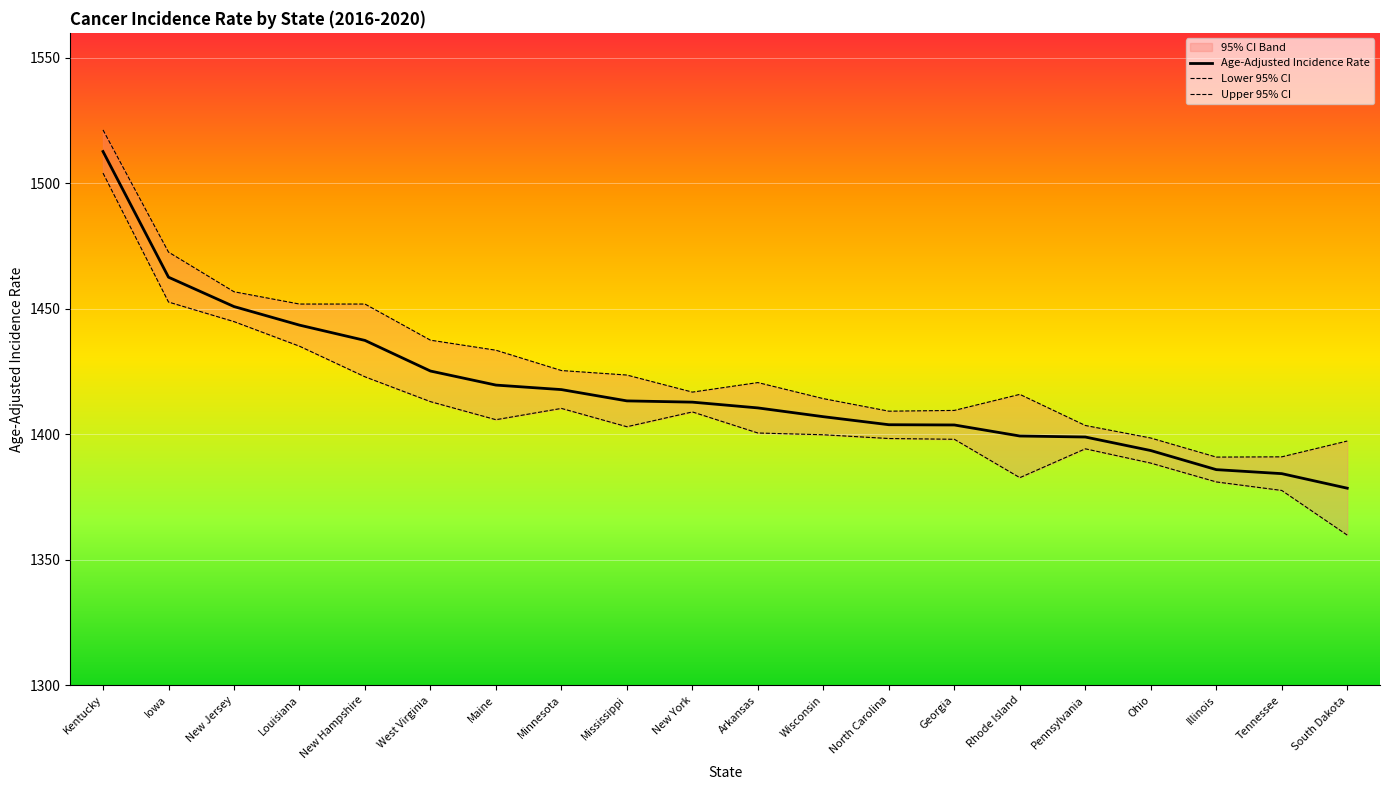

Which category has the highest value across all series?

Kentucky